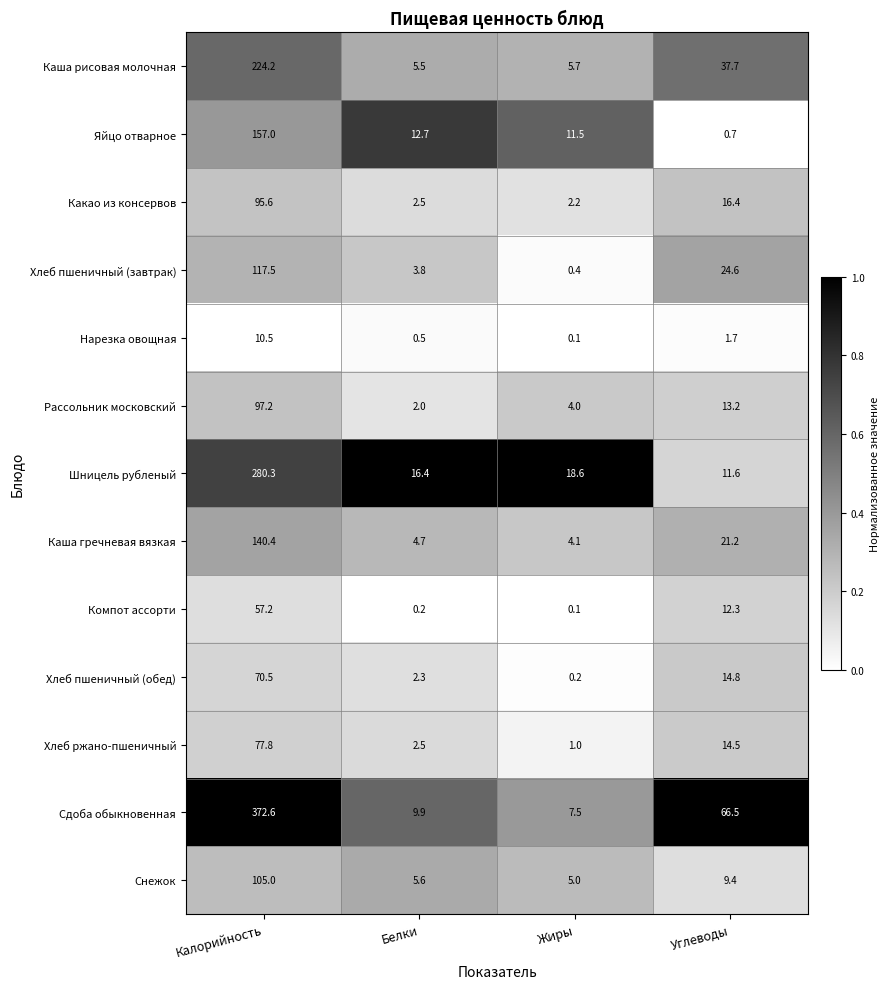

What is the approximate value of Хлеб ржано-пшеничный at Калорийность?

77.8